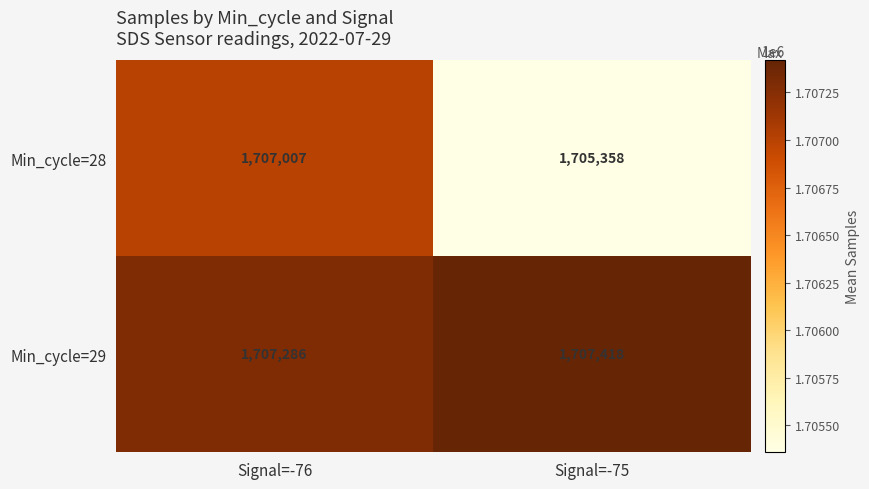

What is the approximate value of Min_cycle=28 at Signal=-75, to the nearest 100?

1705400